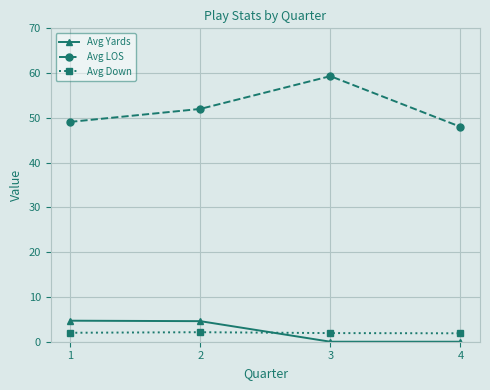

What is the difference between the highest and lowest values at 4?

48.0